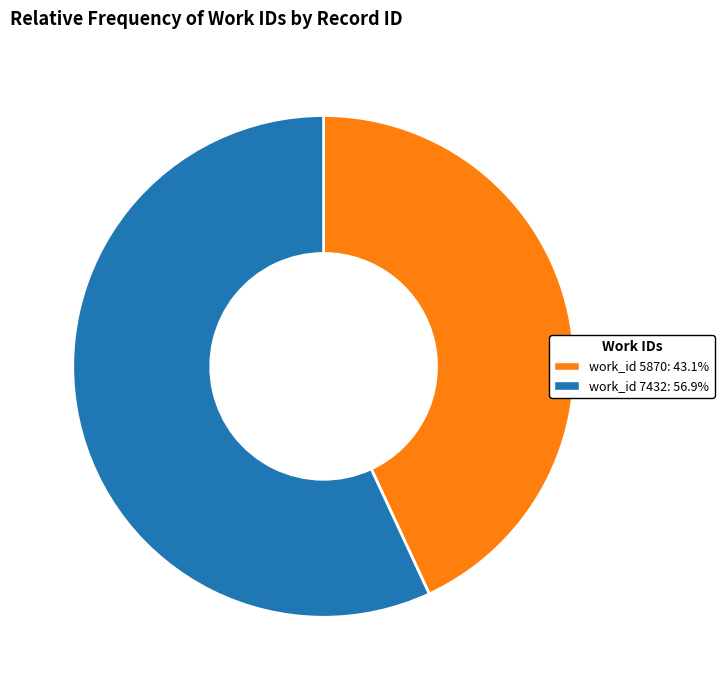

Is the sum of work_id 5870: 43.1% and work_id 7432: 56.9% greater than half?

Yes